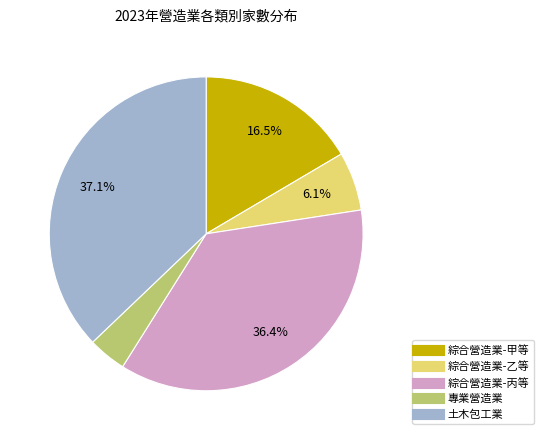

What is the ratio of the value at 綜合營造業-甲等 to the value at 綜合營造業-乙等?

2.7